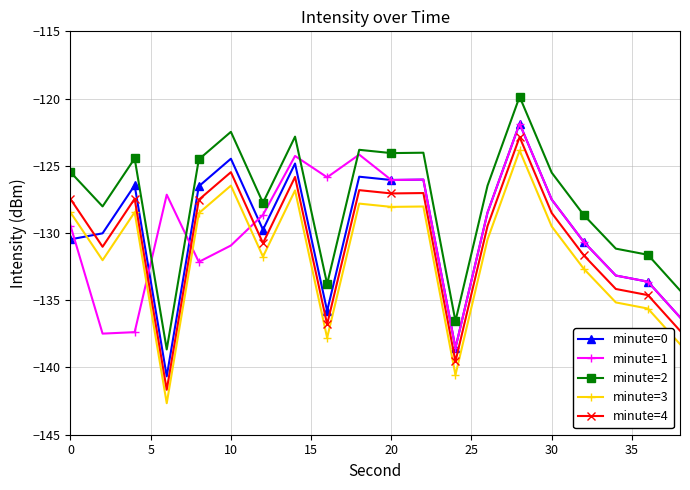

True or false: minute=1 has more than 0 interior local peaks.

True